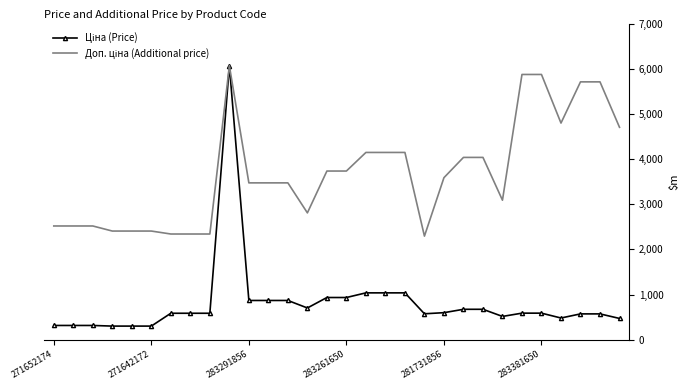

What is the greatest value displayed?

6067.2